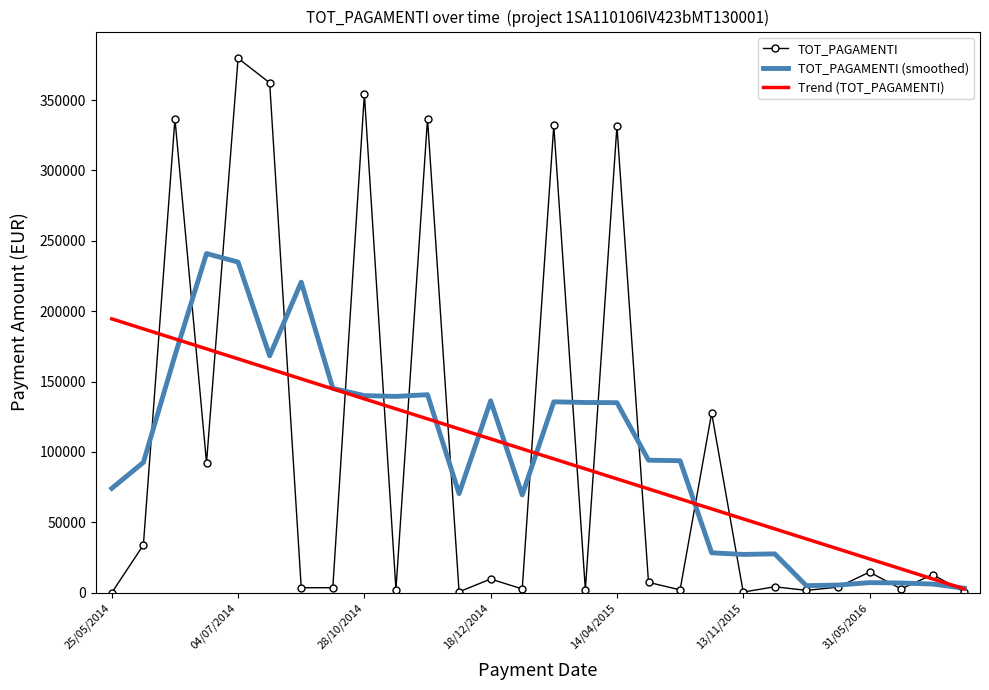

Which series has the widest spread of values?

TOT_PAGAMENTI